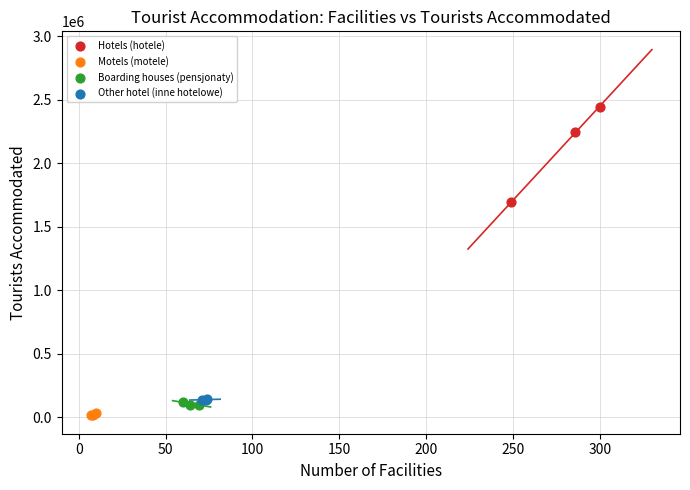

Which series contains the highest Y value?

Hotels (hotele)